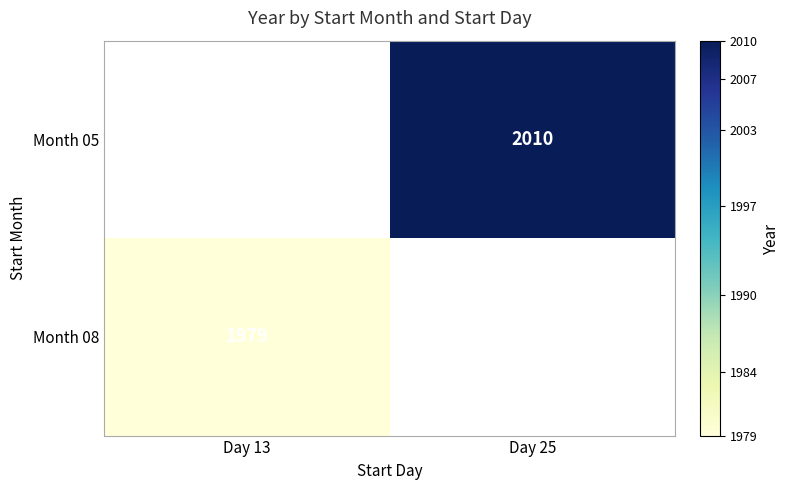

At which category does the chart reach its minimum across all series?

Day 13